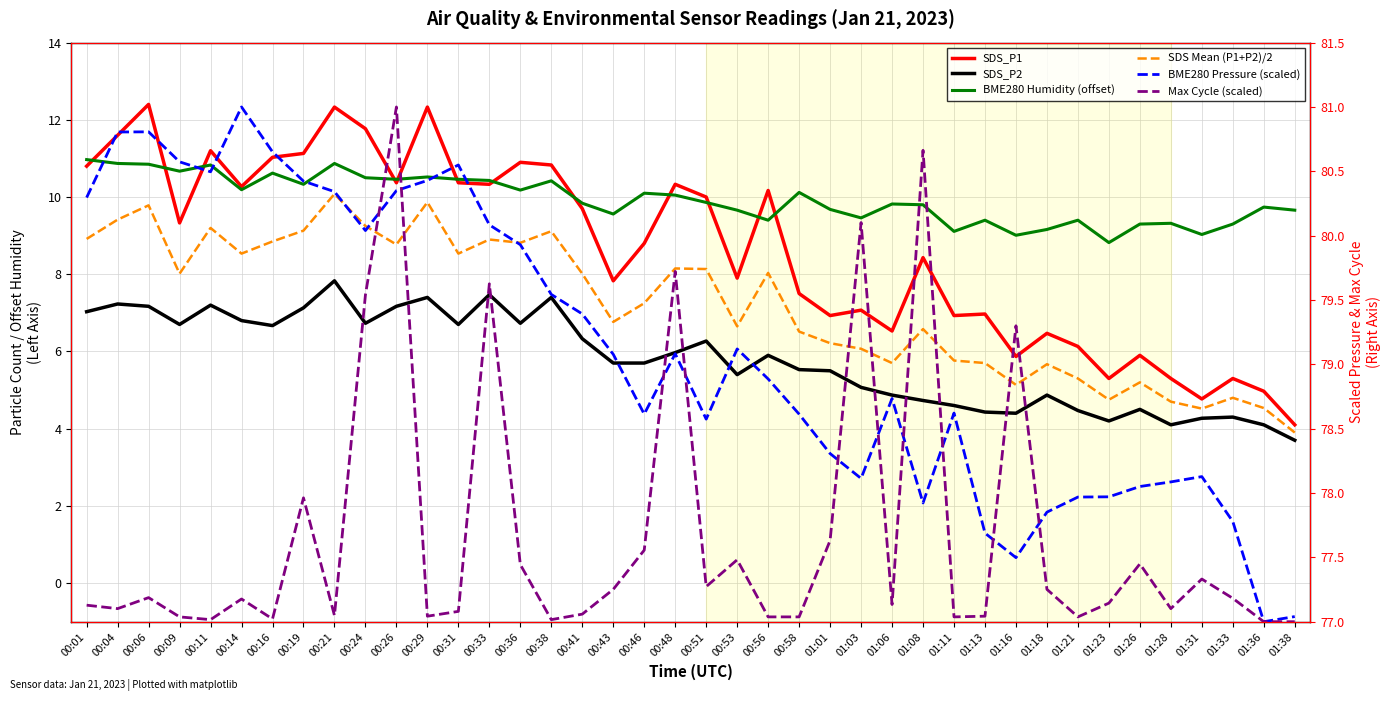

What position from the right is 00:31?

28